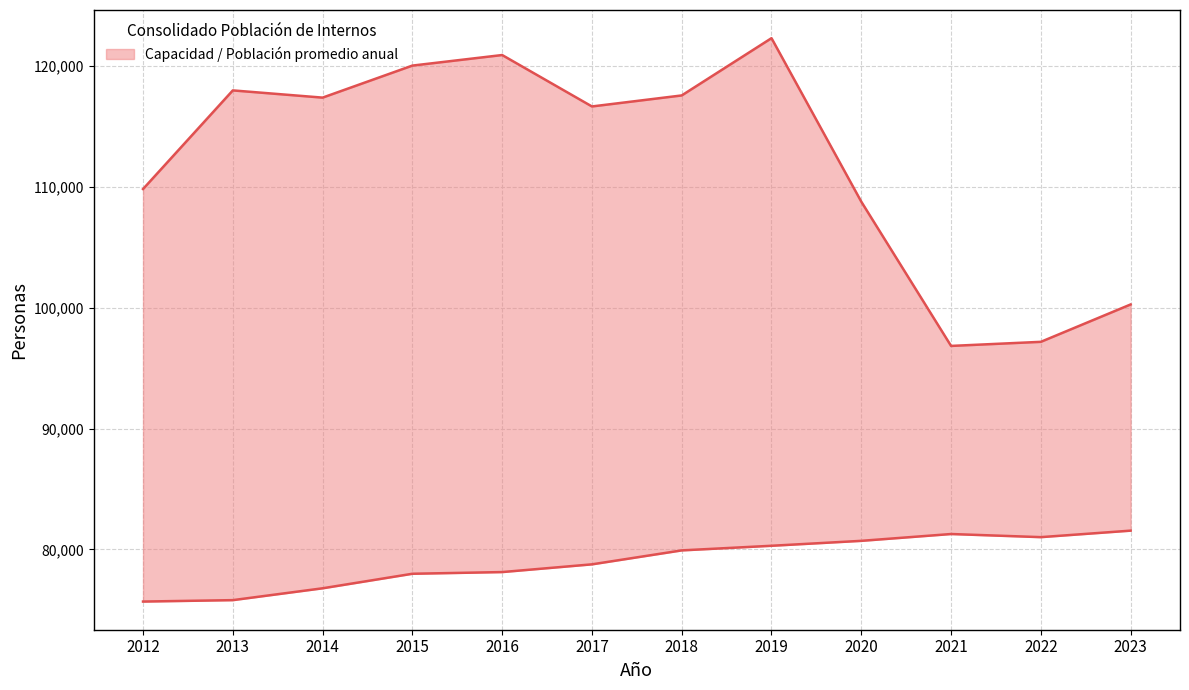

Where is the first local maximum for Capacidad?

2021